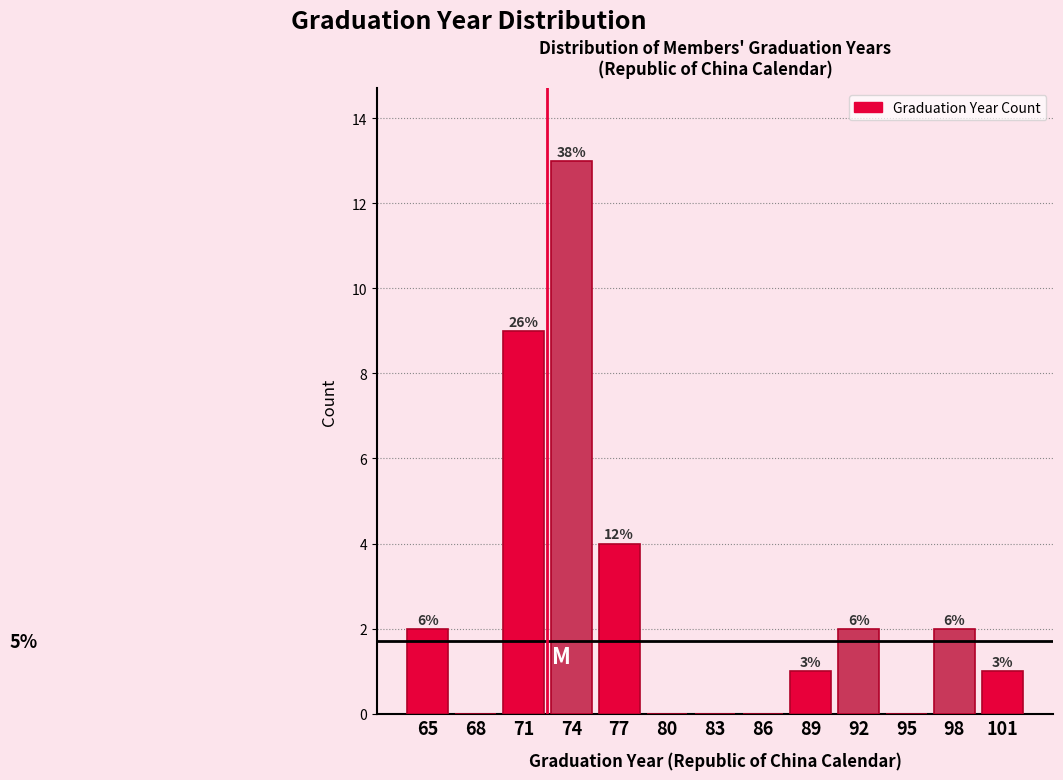

Are the bars horizontal?

No